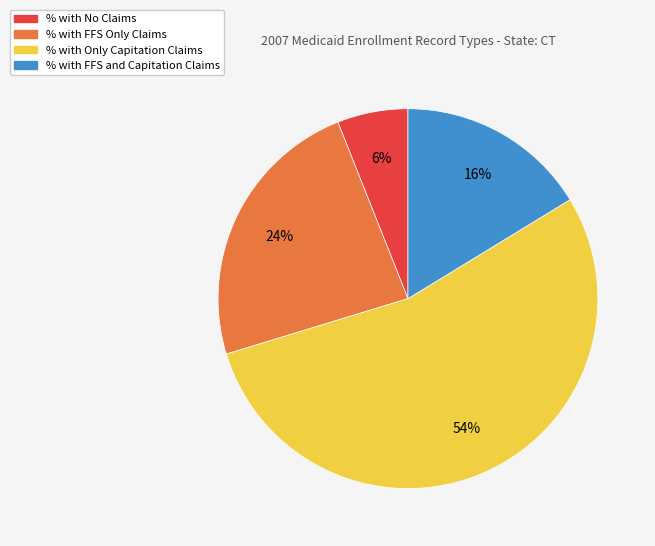

To the nearest percent, what is the average slice percentage?

25%